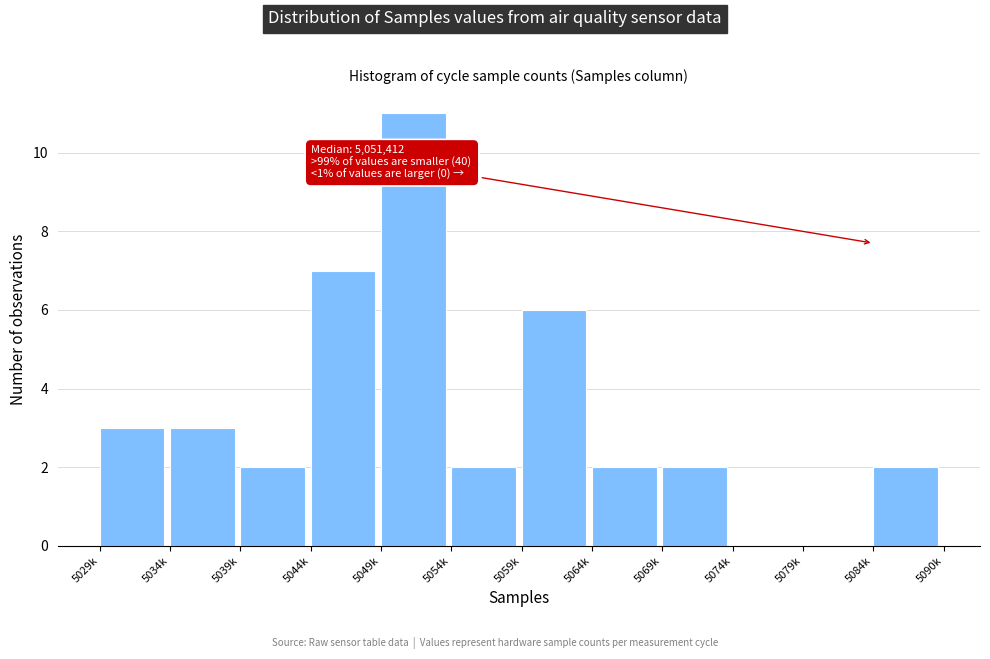

Reading right to left, what are all the values shown in this chart?

5084k=2	5079k=0	5074k=0	5069k=2	5064k=2	5059k=6	5054k=2	5049k=11	5044k=7	5039k=2	5034k=3	5029k=3